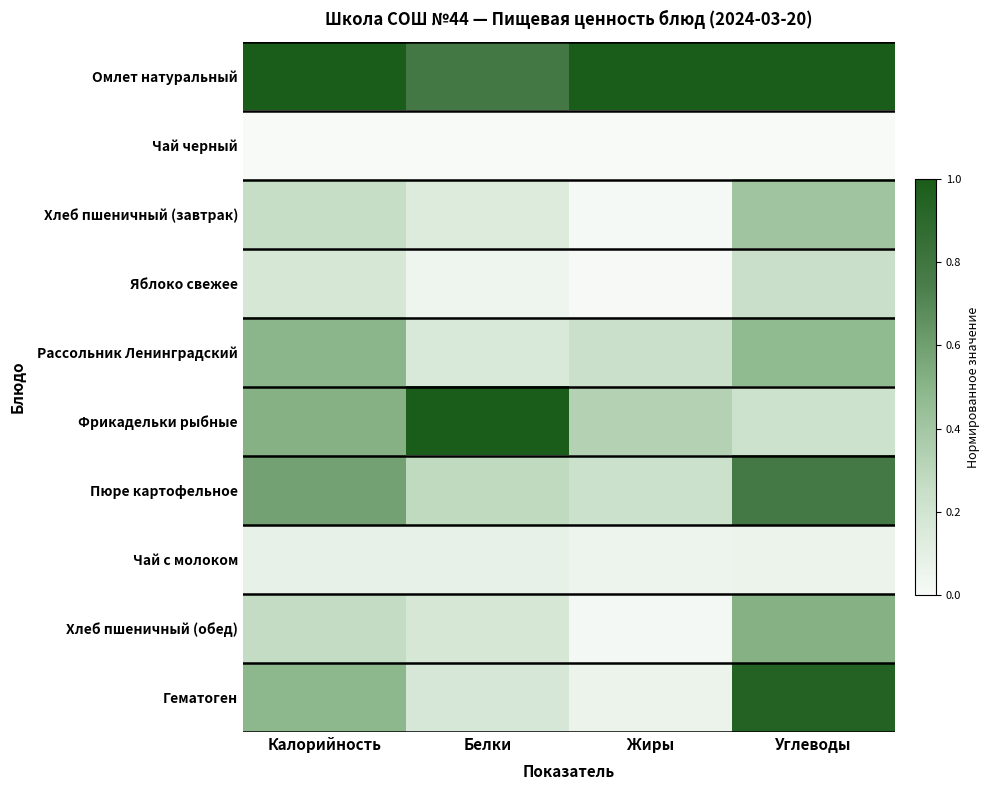

Which has a higher value, Жиры or Белки?

Жиры